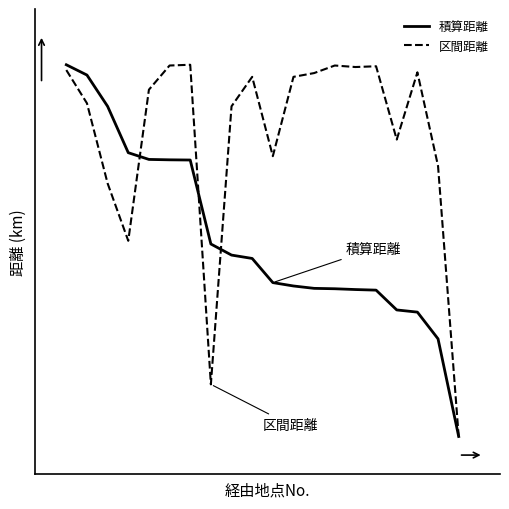

At which category does 区間距離 reach its first local peak?

6